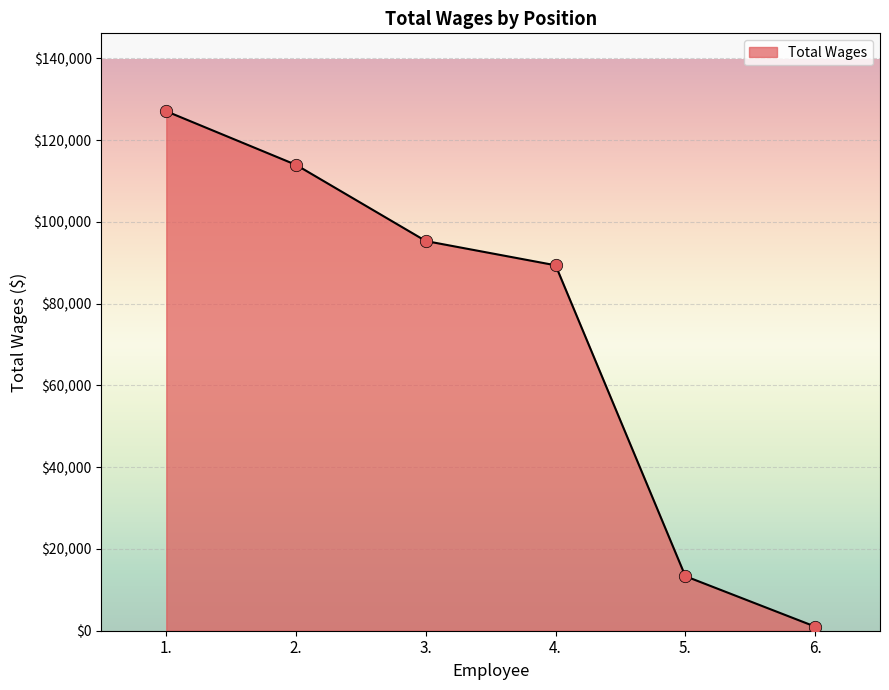

Approximately how many times larger is the value at 4. compared to 5.?

6.7